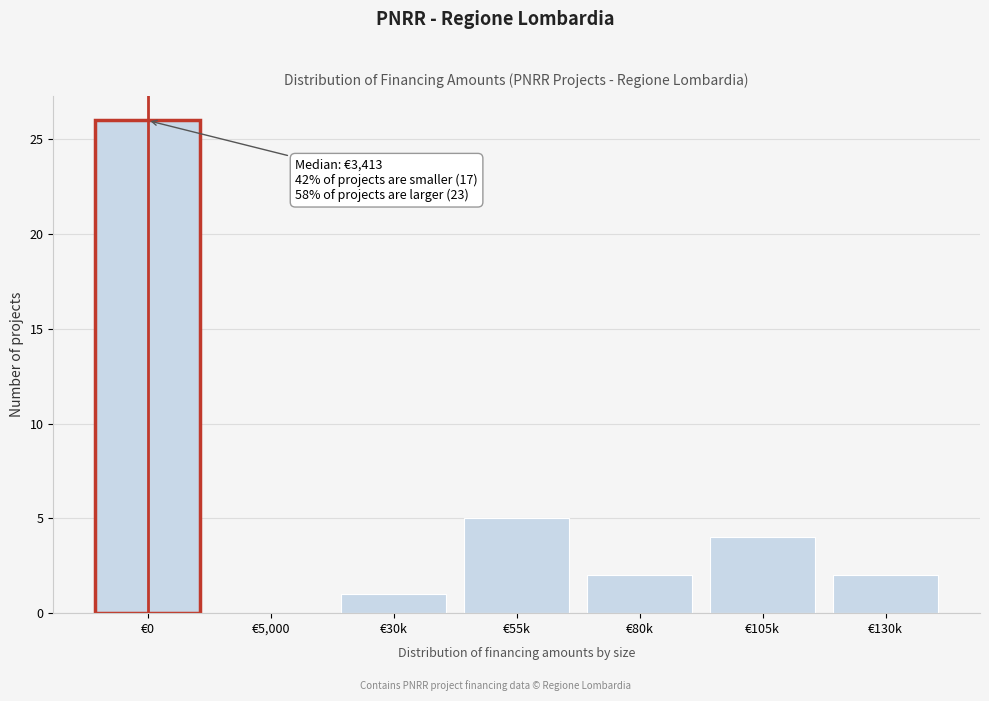

Reading left to right, what are all the values shown in this chart?

€0=26	€5,000=0	€30k=1	€55k=5	€80k=2	€105k=4	€130k=2